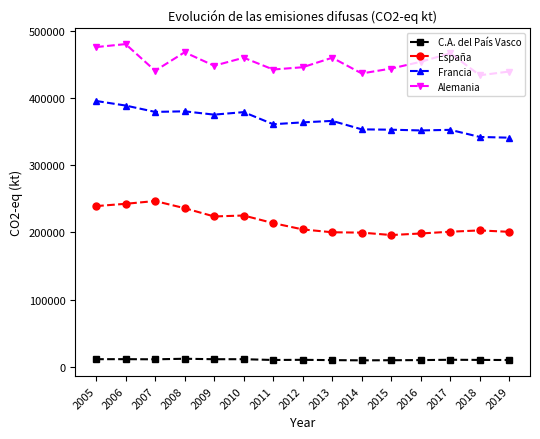

True or false: Alemania has more than 2 points higher than both neighbors.

True